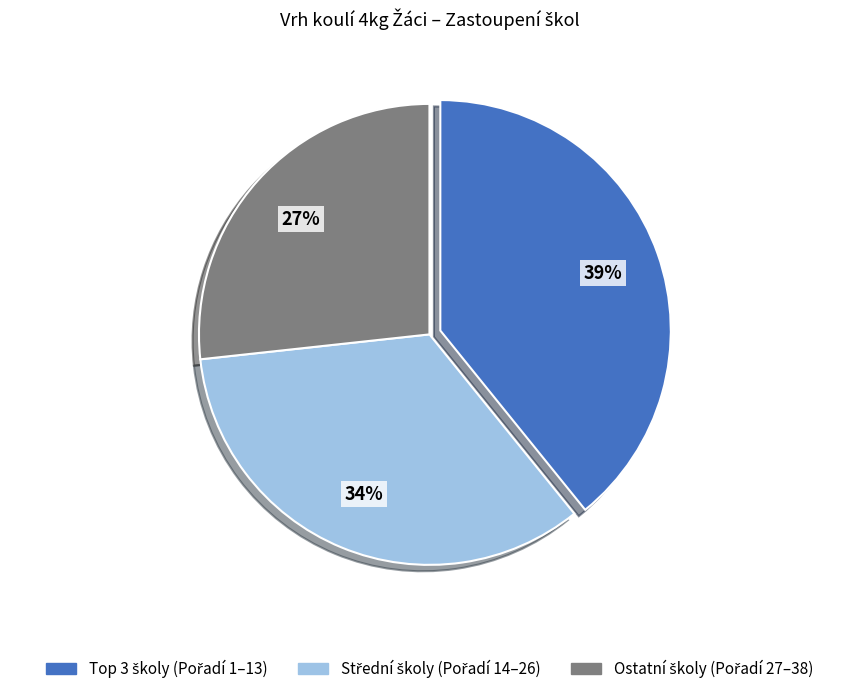

How many segments does this pie chart have?

3